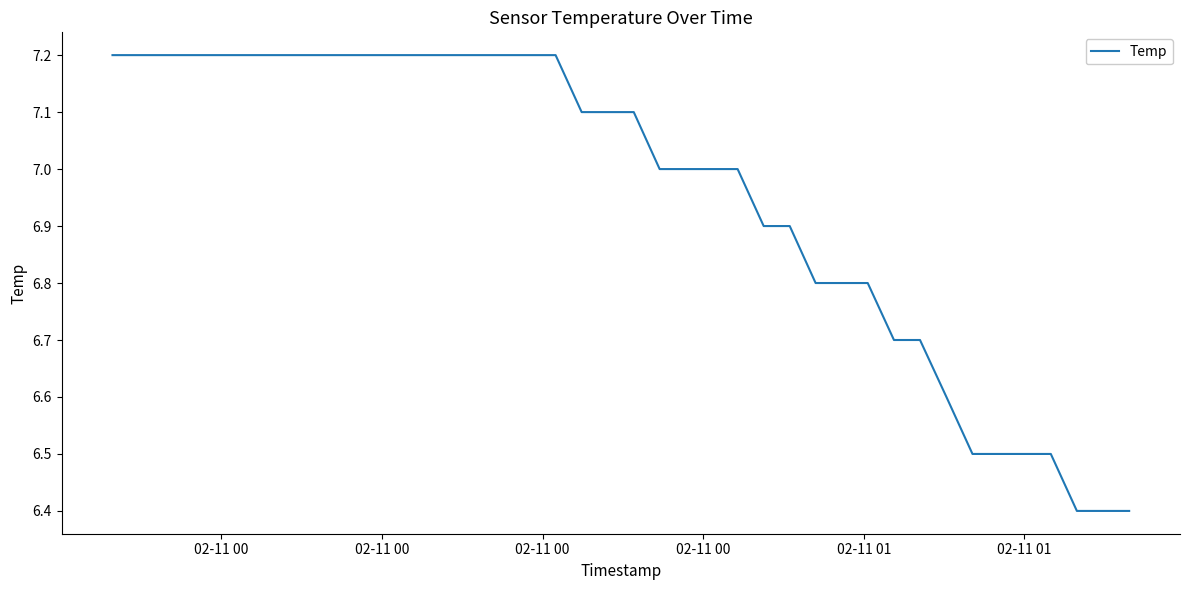

What is the difference between the maximum and minimum values?

0.8